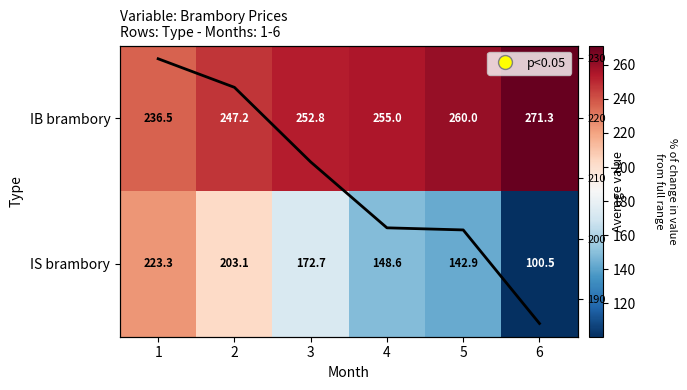

Where is Mean nearest to the value 207?

4